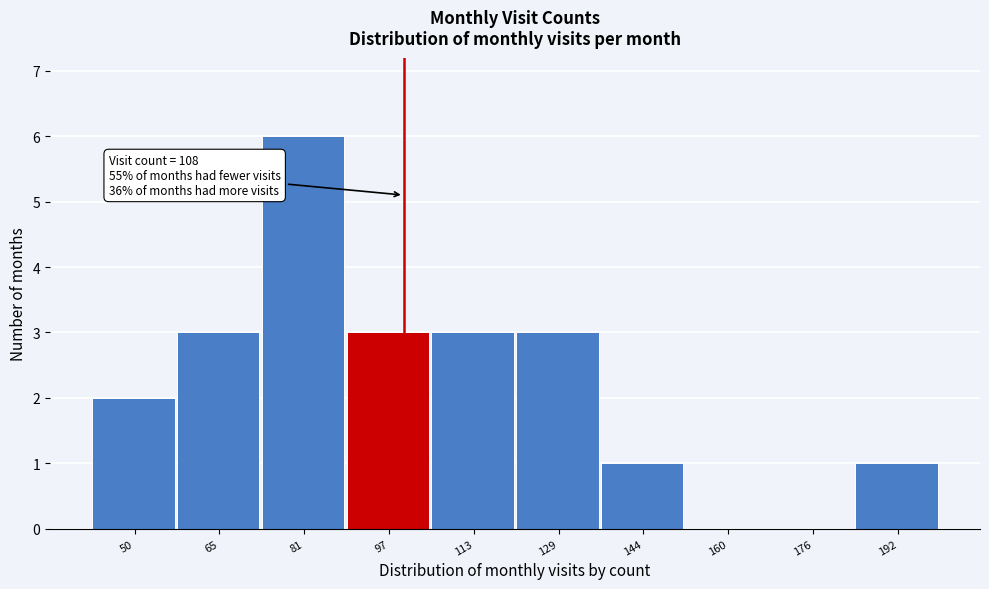

Reading left to right, extract all data points from this chart.

50=2	65=3	81=6	97=3	113=3	129=3	144=1	160=0	176=0	192=1